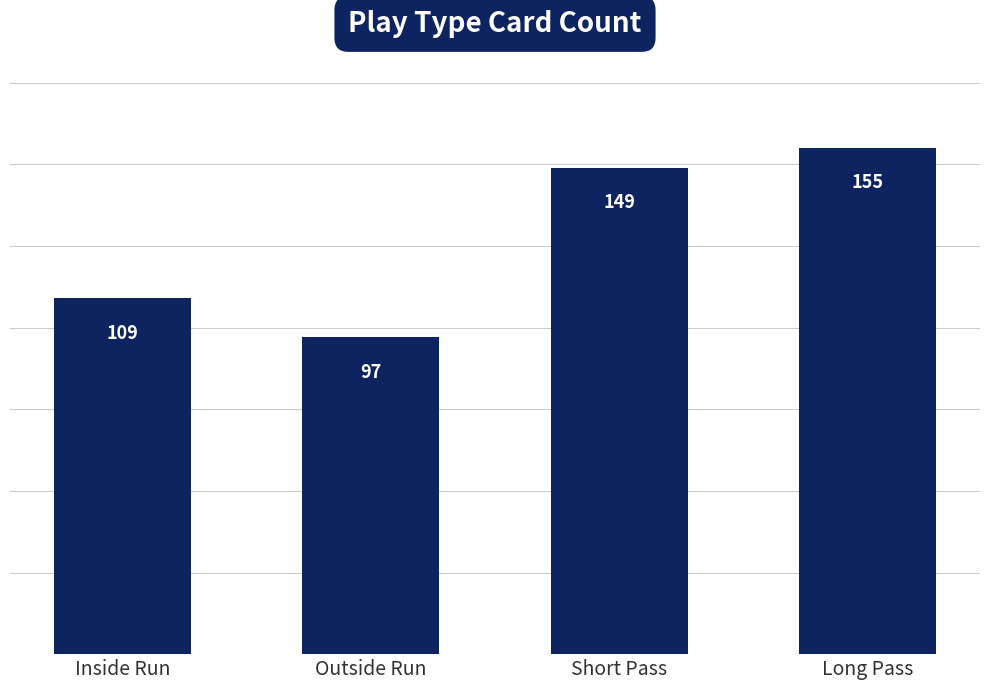

How many data points are less than 149?

2